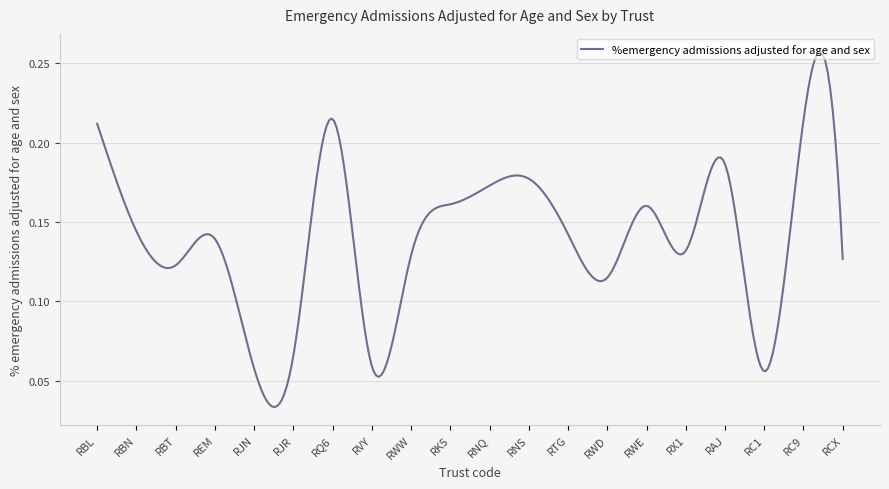

Count the number of categories in the chart.

20